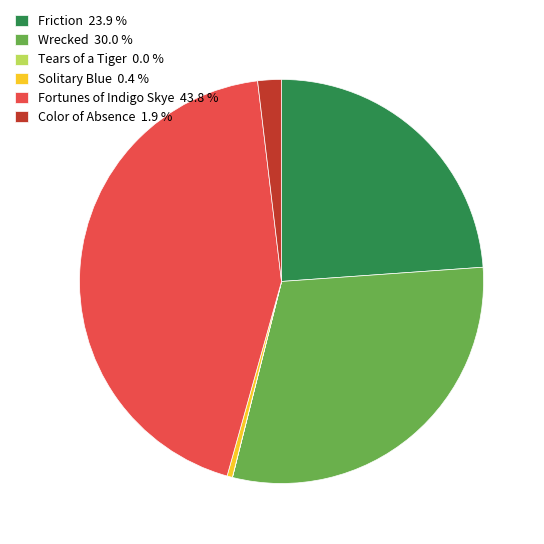

Is there a majority slice in this chart?

No